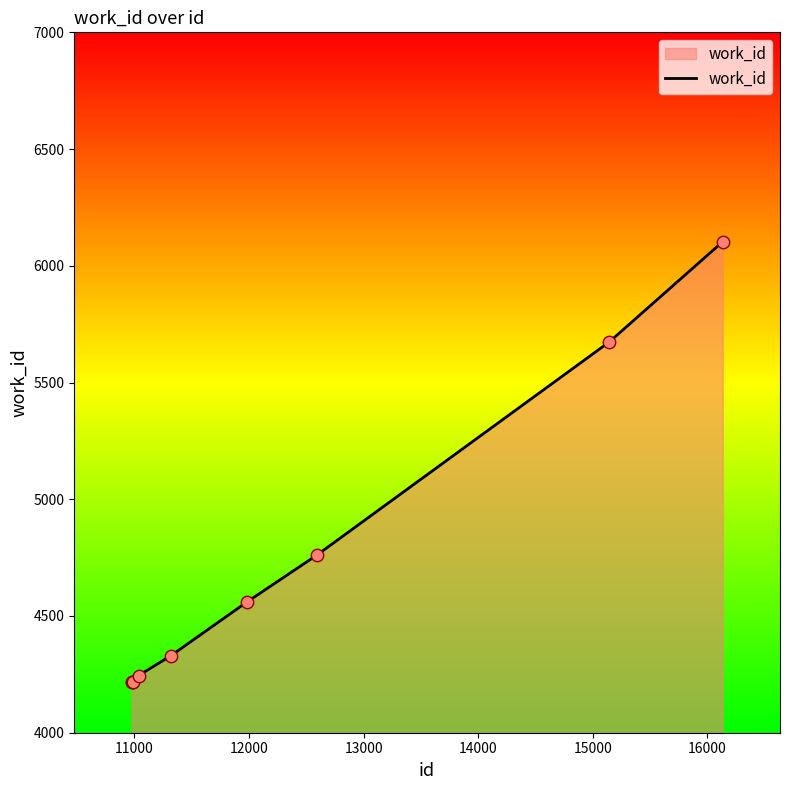

What is the maximum value shown in the chart?

6103